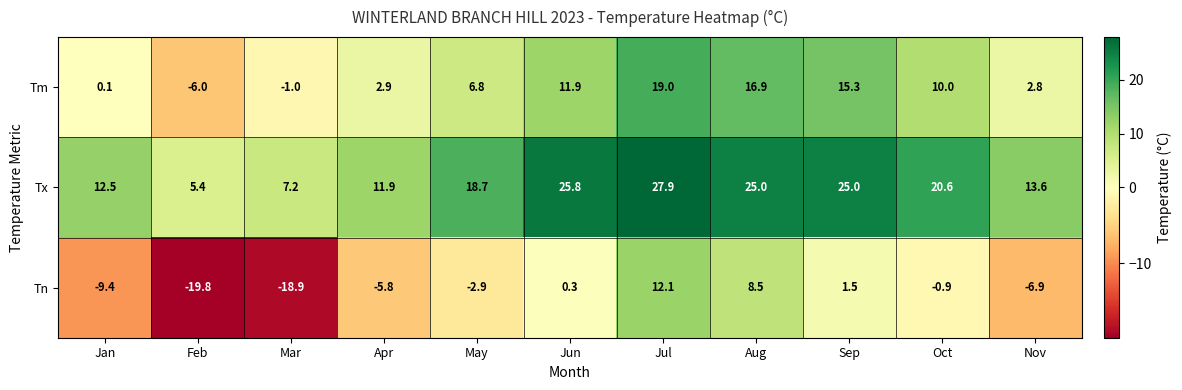

True or false: Tm has a value of 11.7 at May.

False